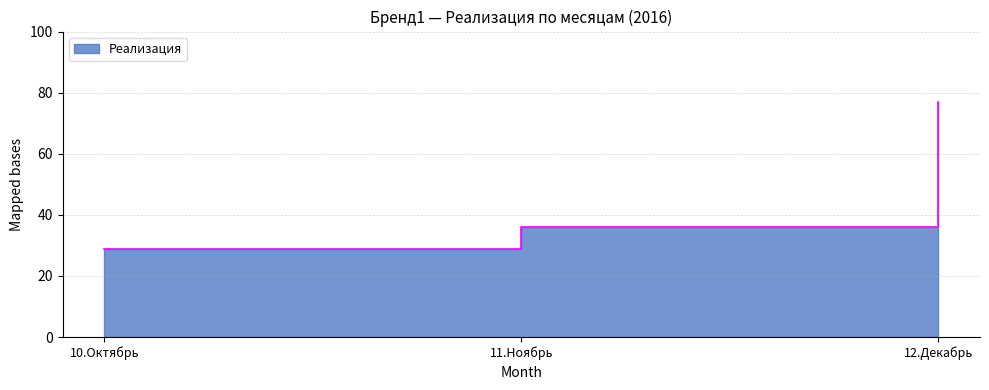

What is the label of the 2nd point from the right?

11.Ноябрь